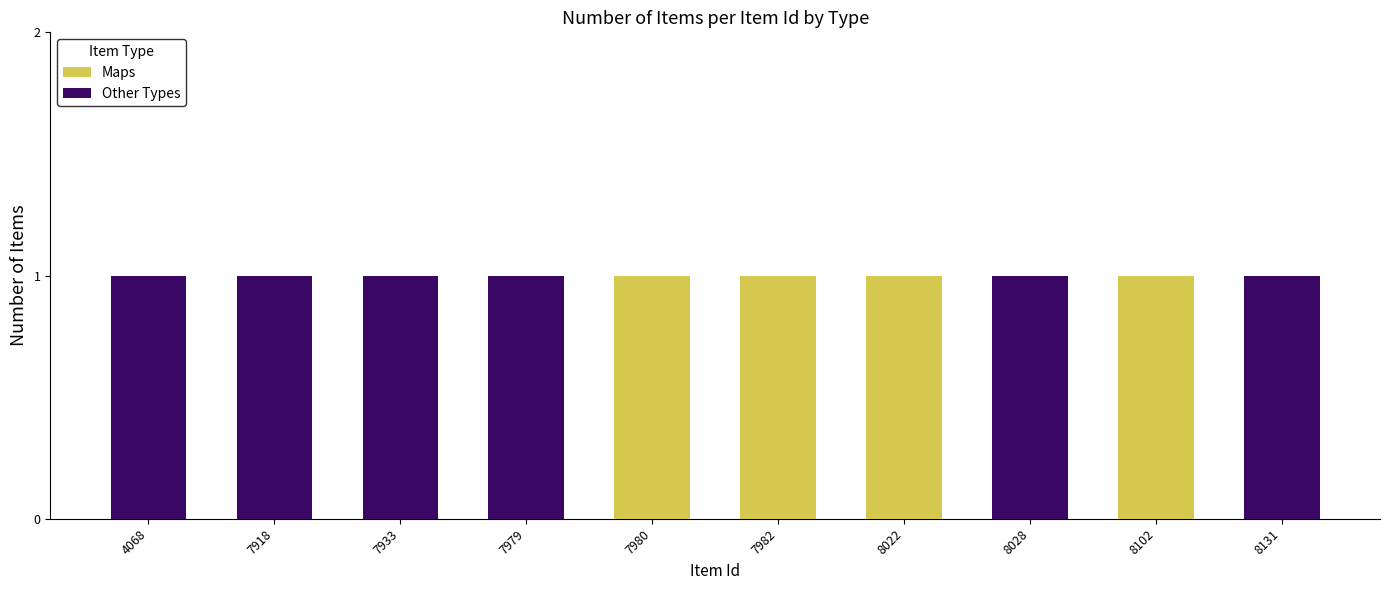

What is the sum of all Maps values?

4